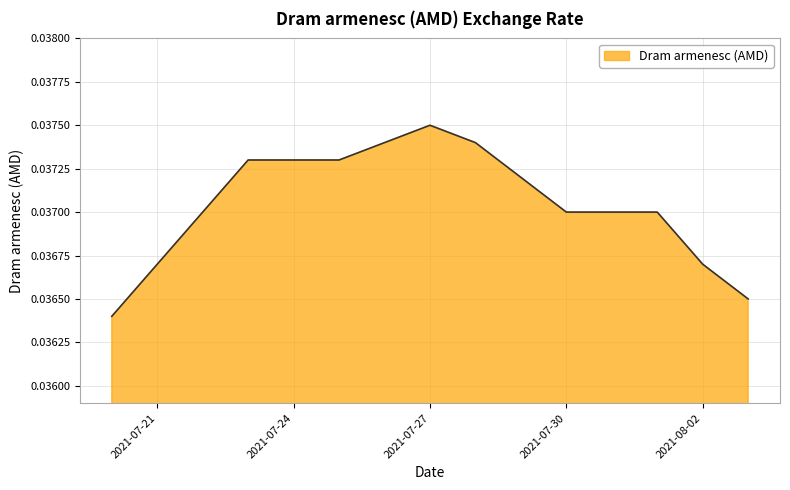

Which label corresponds to the smallest value in the chart?

2021-07-20